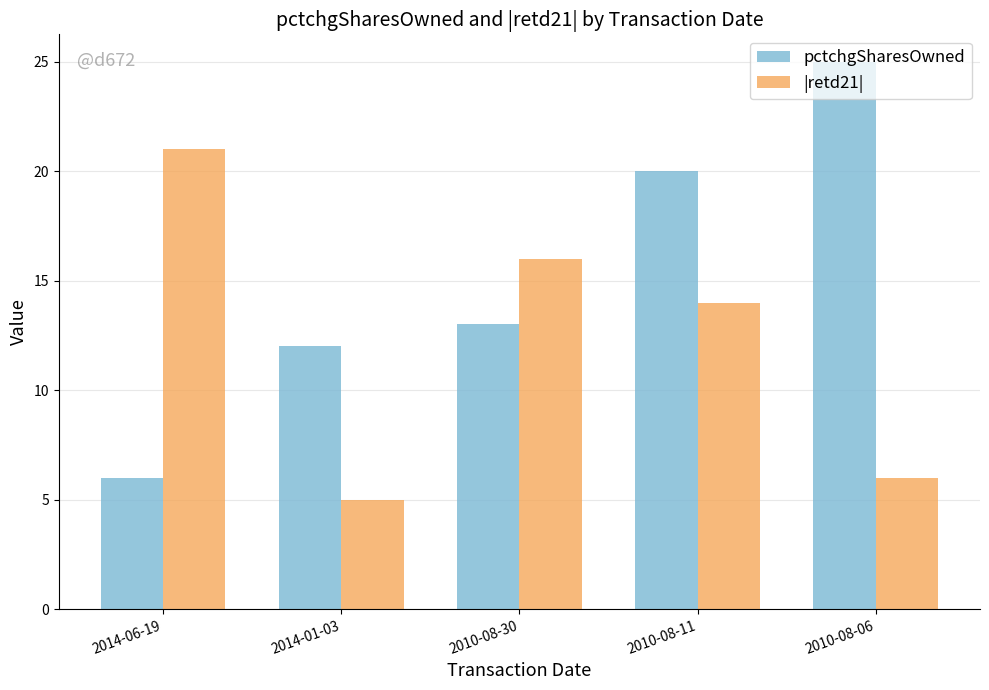

What is the difference between the maximum and second lowest values in the pctchgSharesOwned series?

13